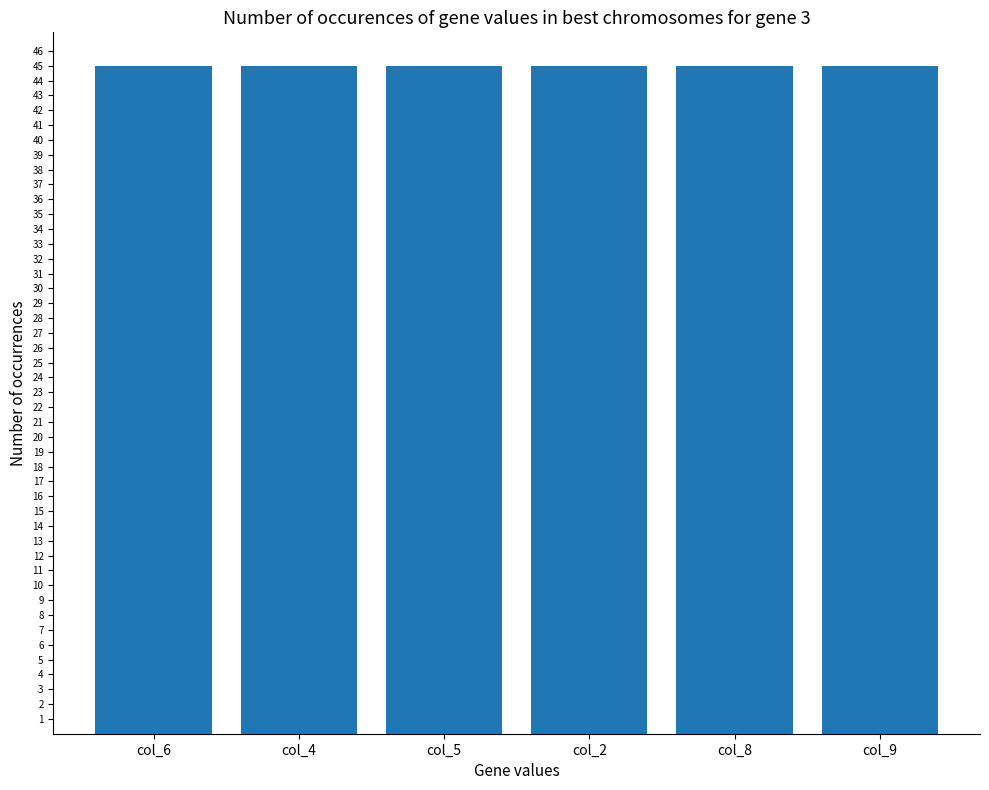

What is the sum of all col_8 values?

45